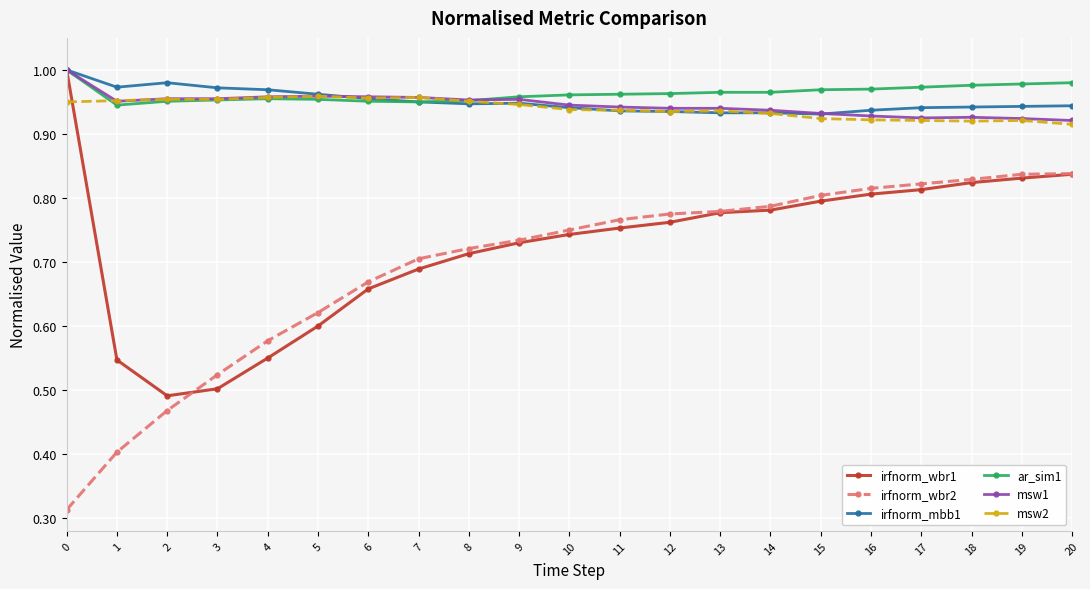

What is the spread (max minus min) of values at 18?

0.2